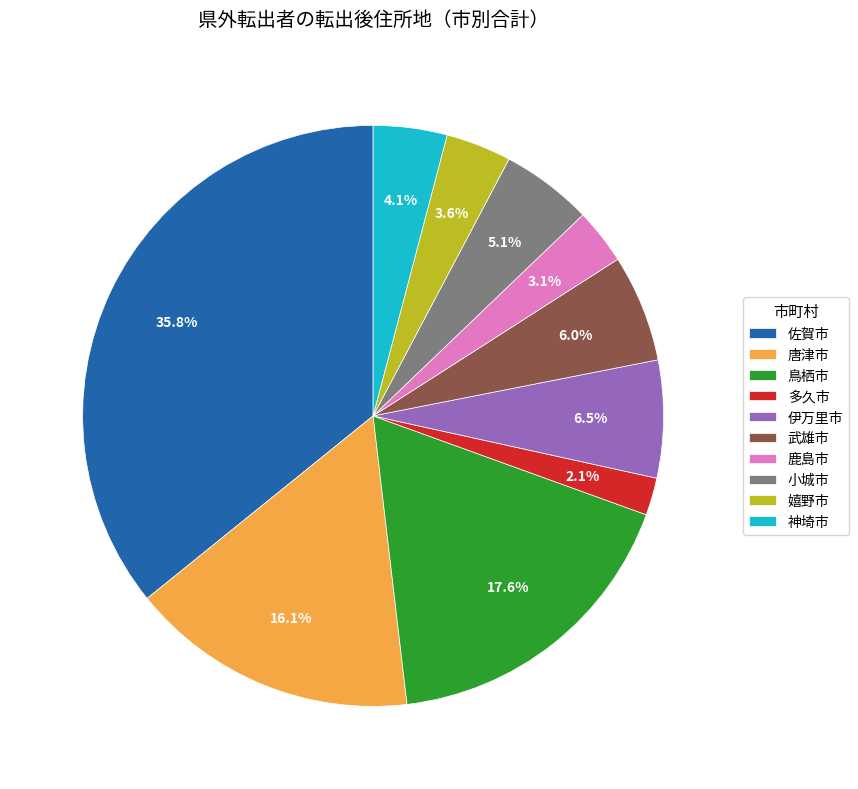

To the nearest percent, what percentage of the pie is 佐賀市?

36%